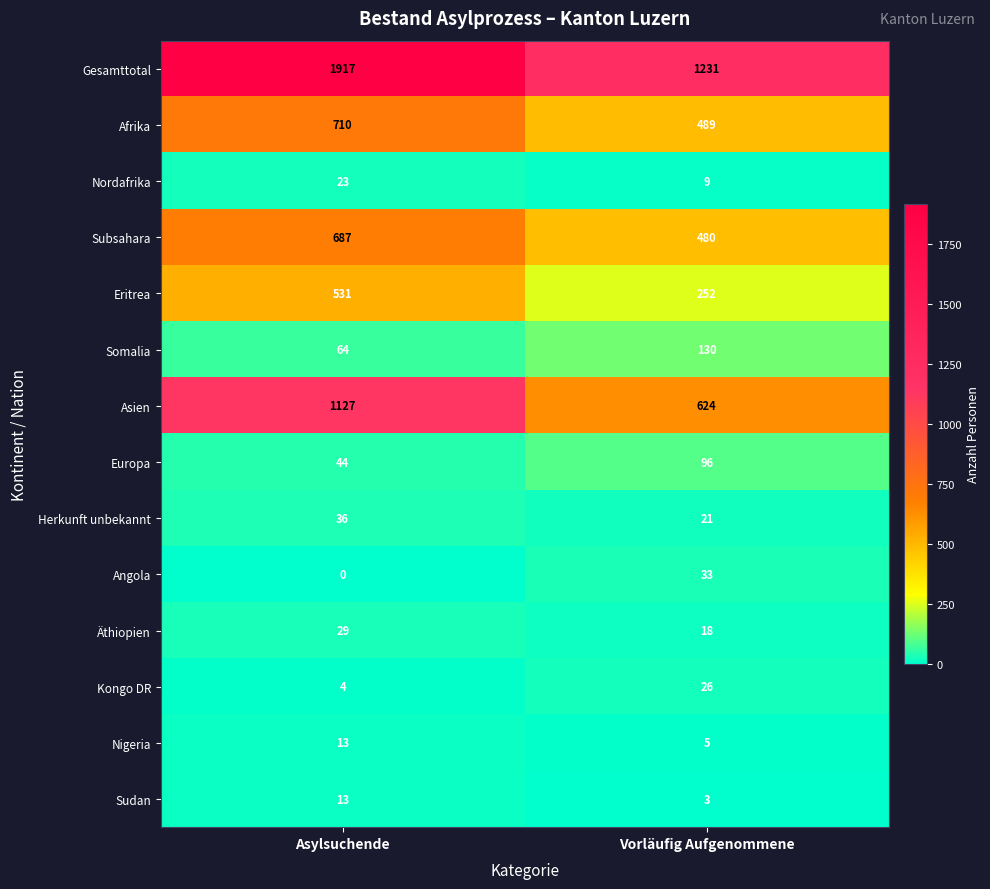

Reading left to right, transcribe all the data shown in this chart.

Gesamttotal: 1917	1231
Afrika: 710	489
Nordafrika: 23	9
Subsahara: 687	480
Eritrea: 531	252
Somalia: 64	130
Asien: 1127	624
Europa: 44	96
Herkunft unbekannt: 36	21
Angola: 0	33
Äthiopien: 29	18
Kongo DR: 4	26
Nigeria: 13	5
Sudan: 13	3